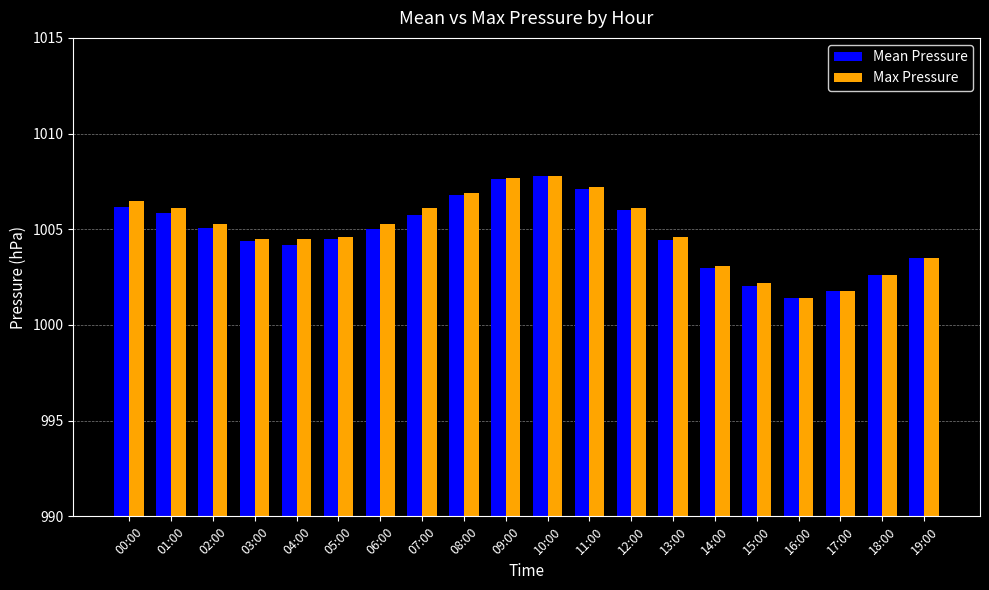

Is the value of Mean Pressure at 01:00 greater than the value of Max Pressure at 01:00?

No